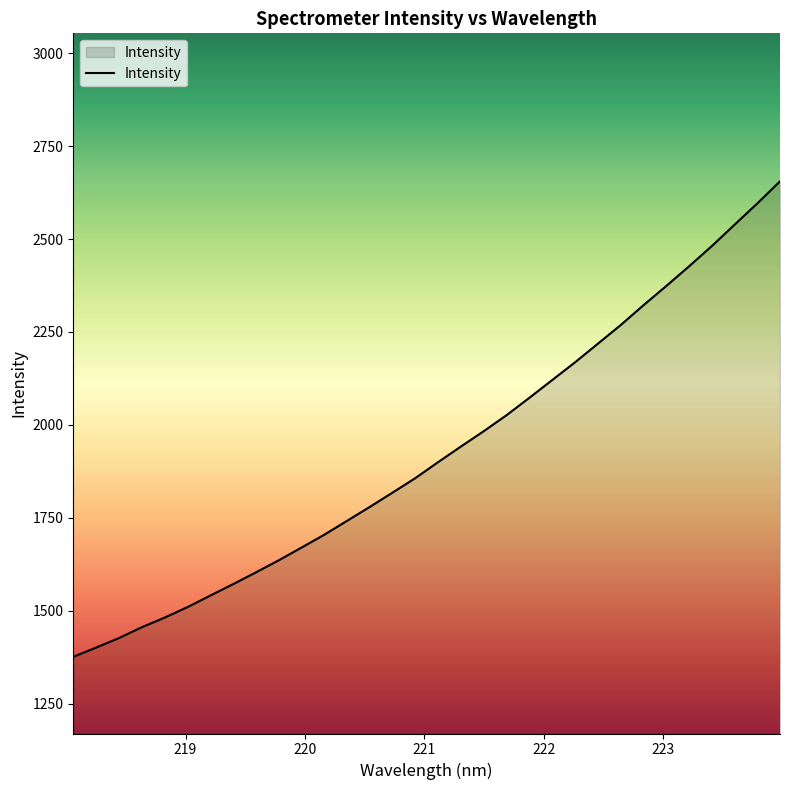

What is the average value?

1926.9